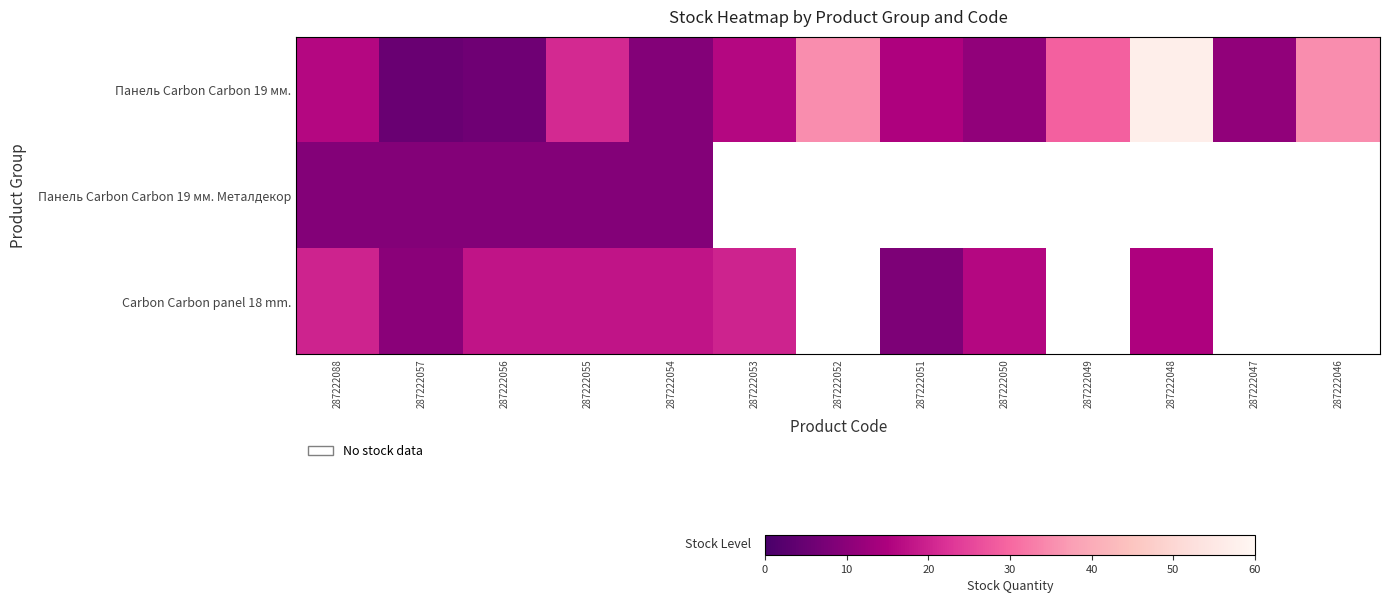

Is it true that Панель Carbon Carbon 19 мм. equals 35.0 at 287222052?

True